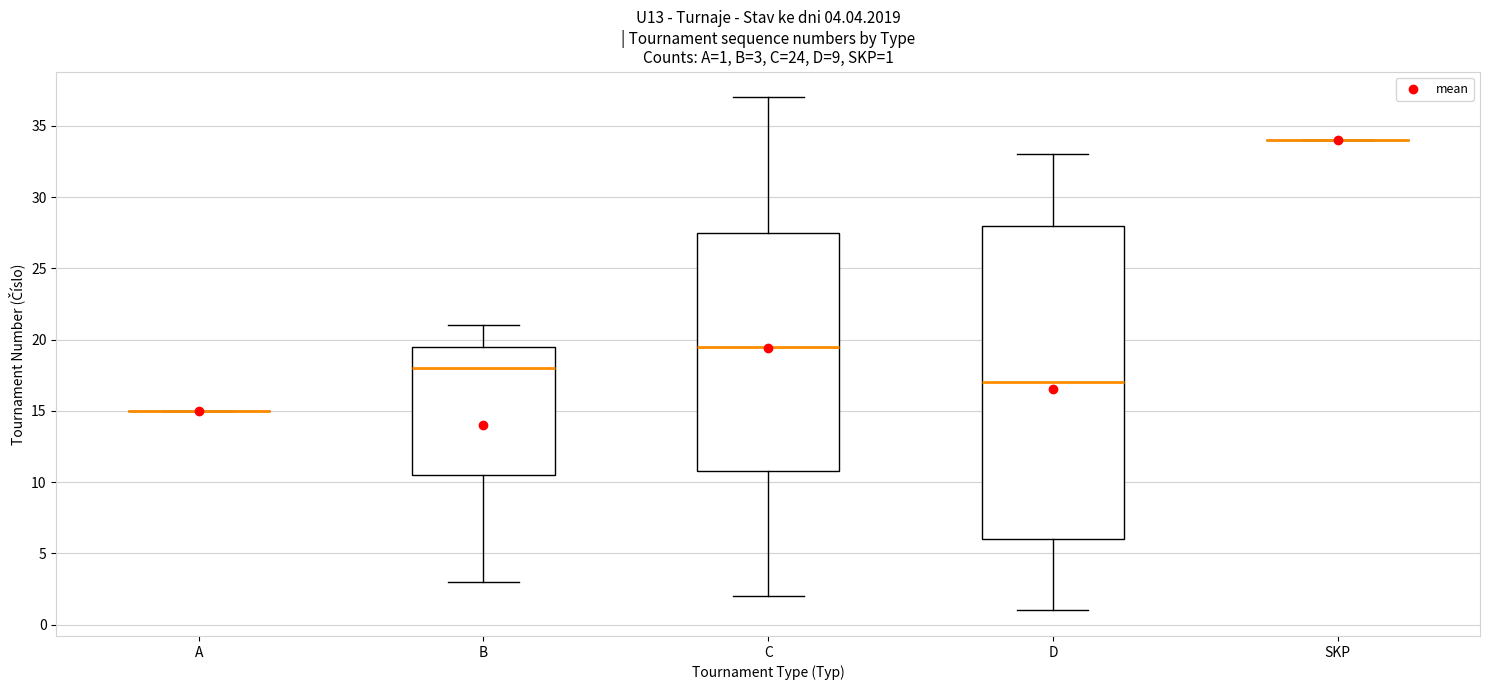

Which box is the tallest, from its lower edge to its upper edge?

D